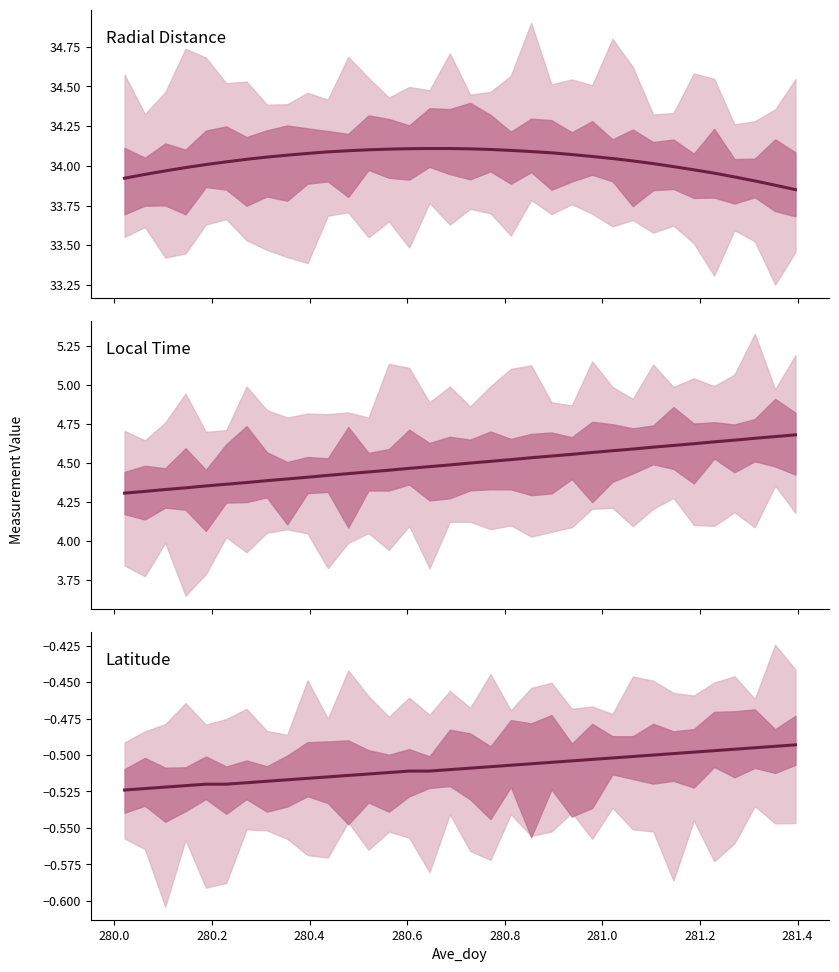

Between 280.2 and 20, which series saw the biggest shift?

Local Time